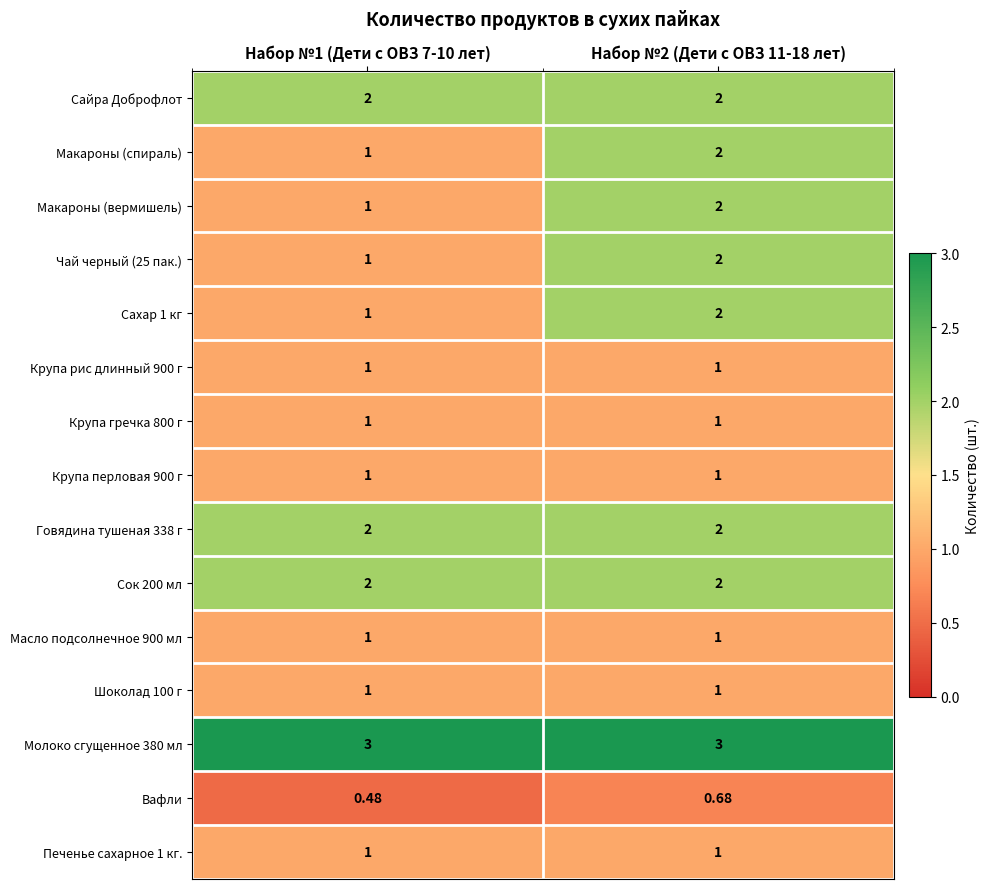

Is the value of Макароны (спираль) at Набор №1 (Дети с ОВЗ 7-10 лет) greater than the value of Молоко сгущенное 380 мл at Набор №1 (Дети с ОВЗ 7-10 лет)?

No